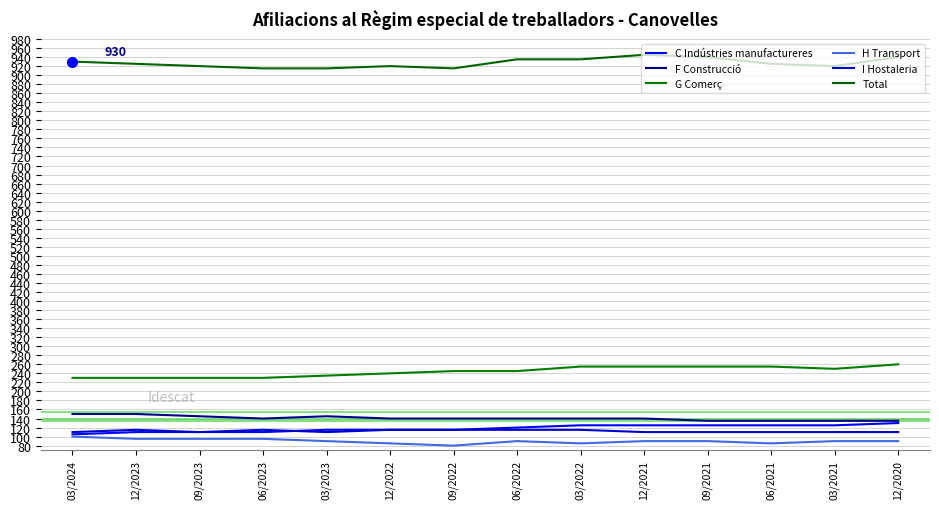

What is the difference between the maximum and second lowest values in the C Indústries manufactureres series?

20